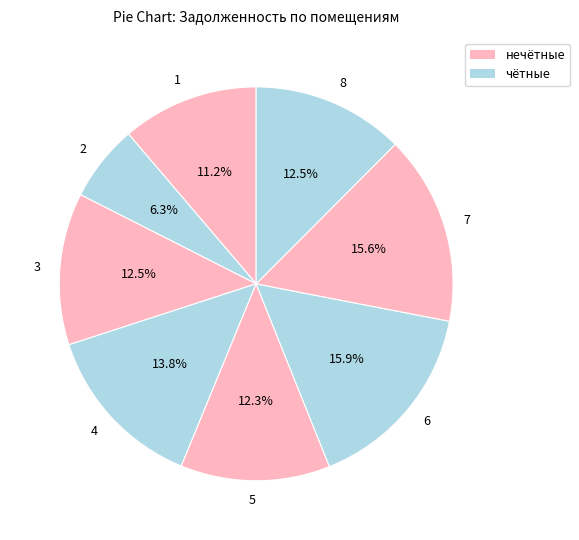

Is it true that 5 is 12% of the pie?

True